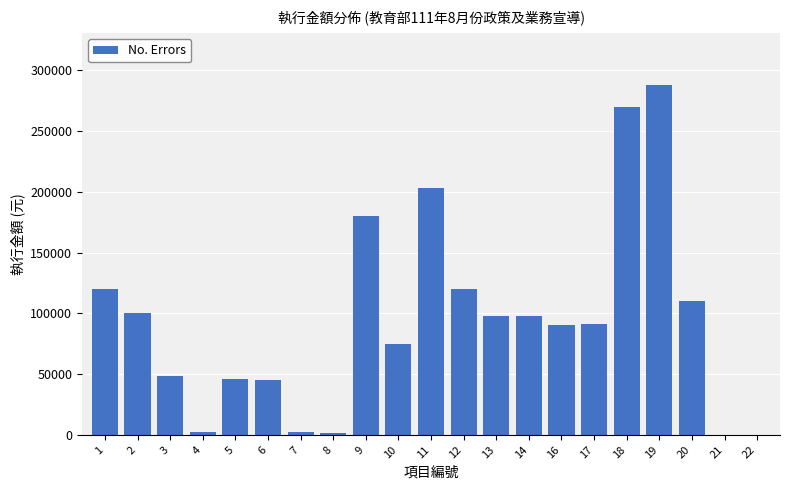

What is the sum of all values?

1988865